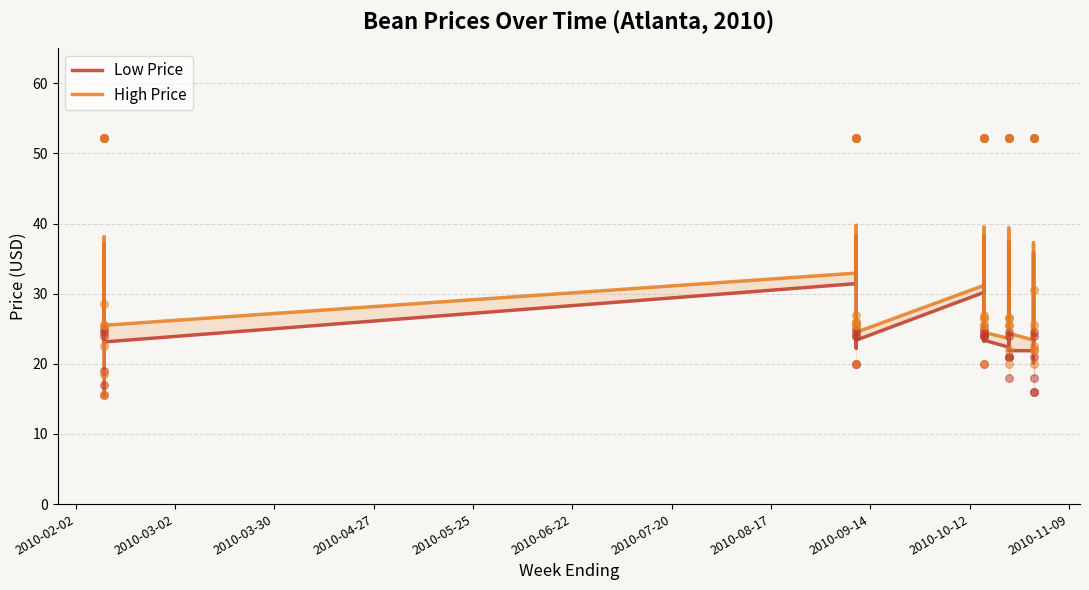

Which series contains the lowest Y value?

Low Price